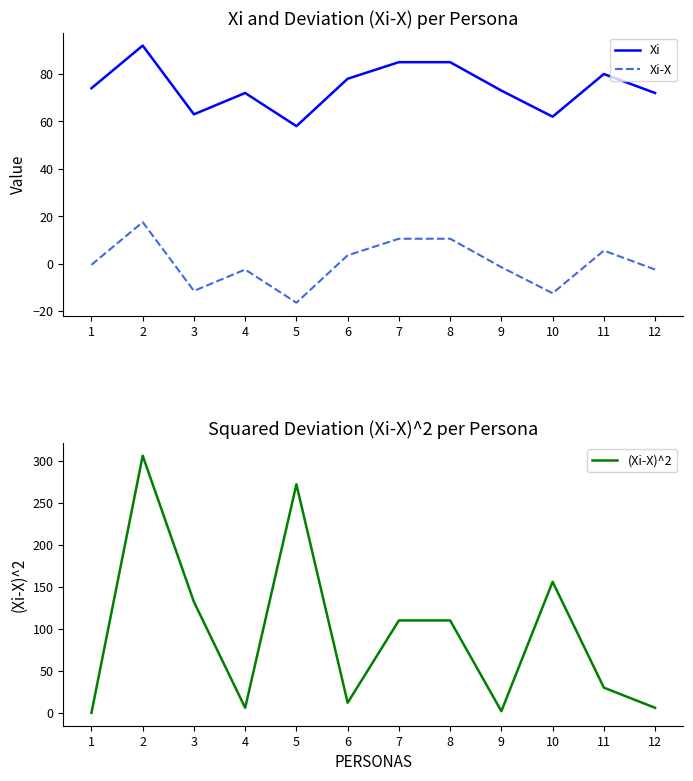

List the series in order of their overall mean, lowest first.

Xi-X, Xi, (Xi-X)^2